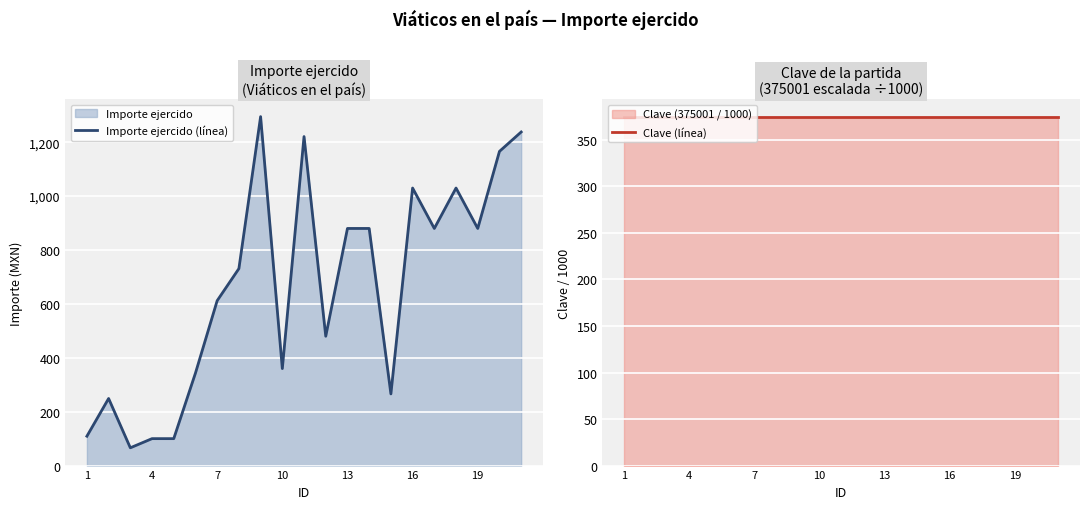

What is the highest value of the Importe ejercido (línea) series?

1295.0